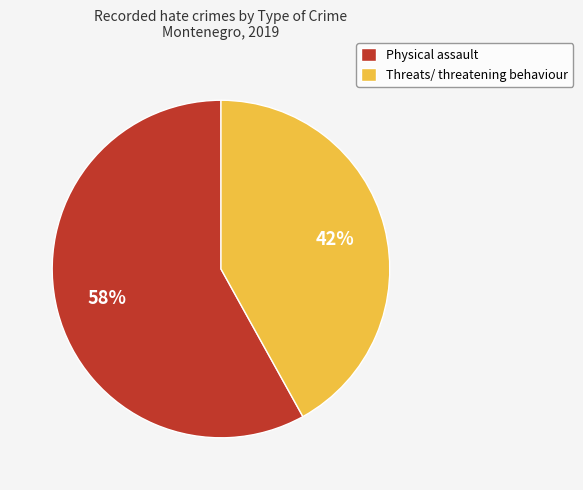

Rank the categories by value from highest to lowest.

Physical assault, Threats/ threatening behaviour